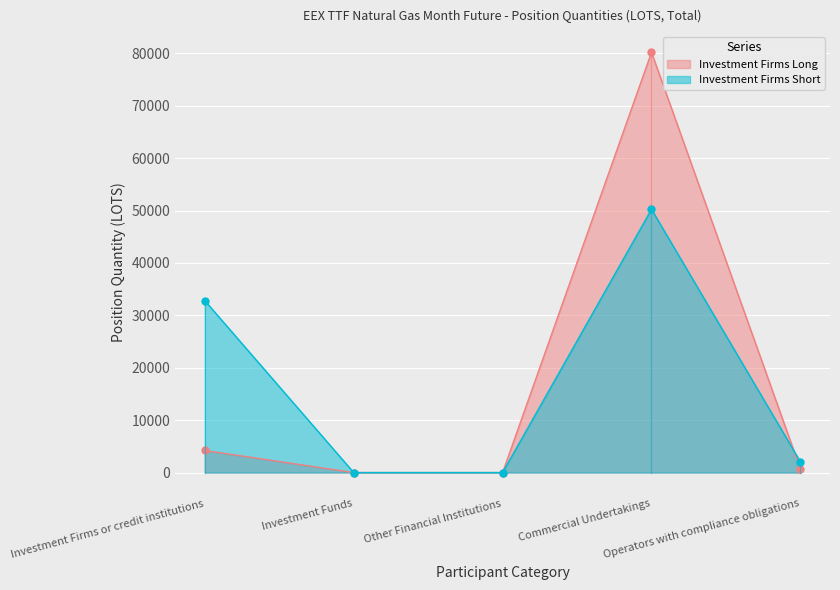

What is the greatest value displayed?

80194.9